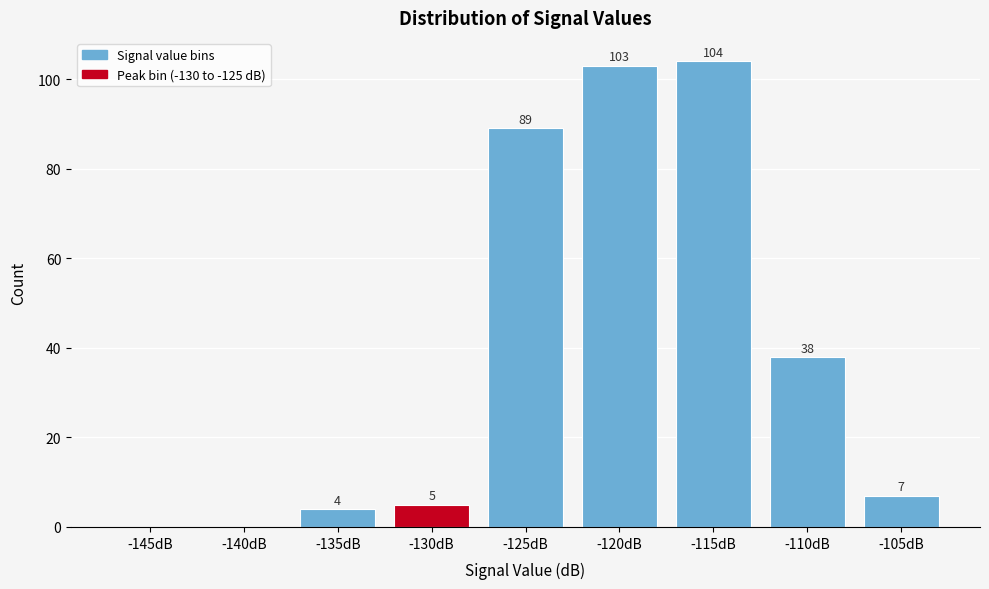

Reading left to right, list all the values displayed in this chart.

-145dB=0	-140dB=0	-135dB=4	-130dB=5	-125dB=89	-120dB=103	-115dB=104	-110dB=38	-105dB=7